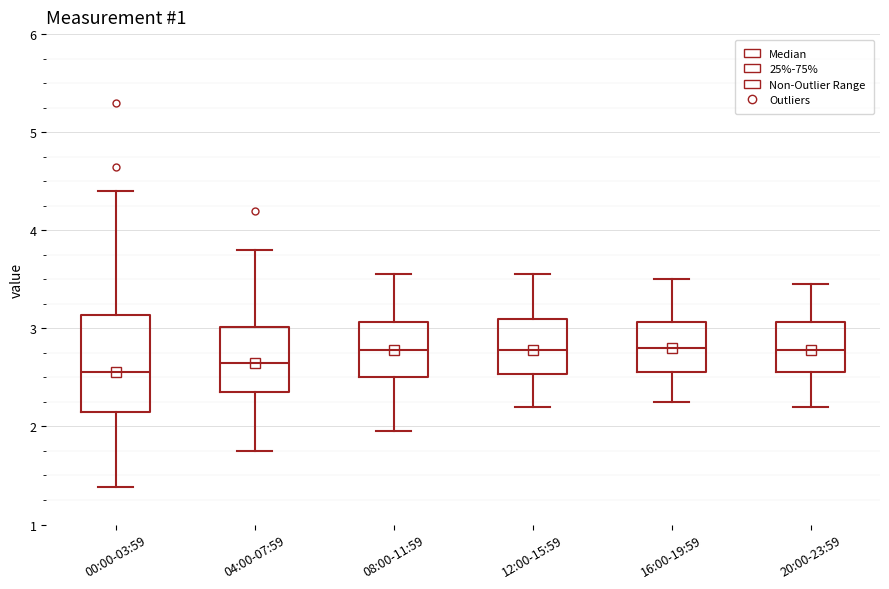

Reading left to right, transcribe this box plot: for each box, give where its median line is, the range the box spans, and where its two whiskers end, as read against the y-axis. The values are not printed on the chart, so give them approximately, as read against the axis.

00:00-03:59: median 2.6, box 2.1 to 3.1, whiskers 1.4 to 4.4
04:00-07:59: median 2.7, box 2.4 to 3.0, whiskers 1.8 to 3.8
08:00-11:59: median 2.8, box 2.5 to 3.1, whiskers 2.0 to 3.6
12:00-15:59: median 2.8, box 2.5 to 3.1, whiskers 2.2 to 3.6
16:00-19:59: median 2.8, box 2.6 to 3.1, whiskers 2.3 to 3.5
20:00-23:59: median 2.8, box 2.6 to 3.1, whiskers 2.2 to 3.5